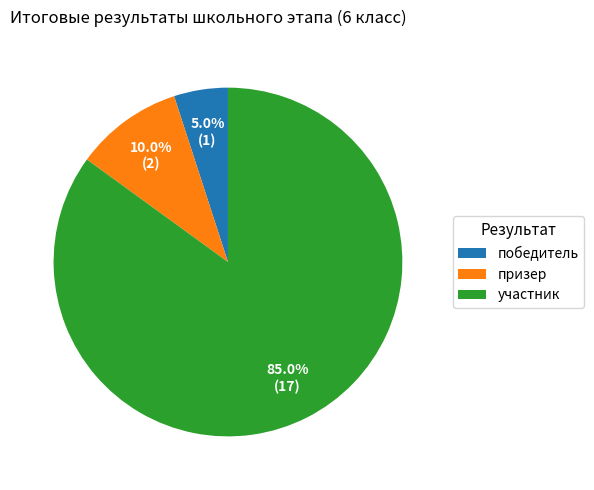

How many segments does this pie chart have?

3